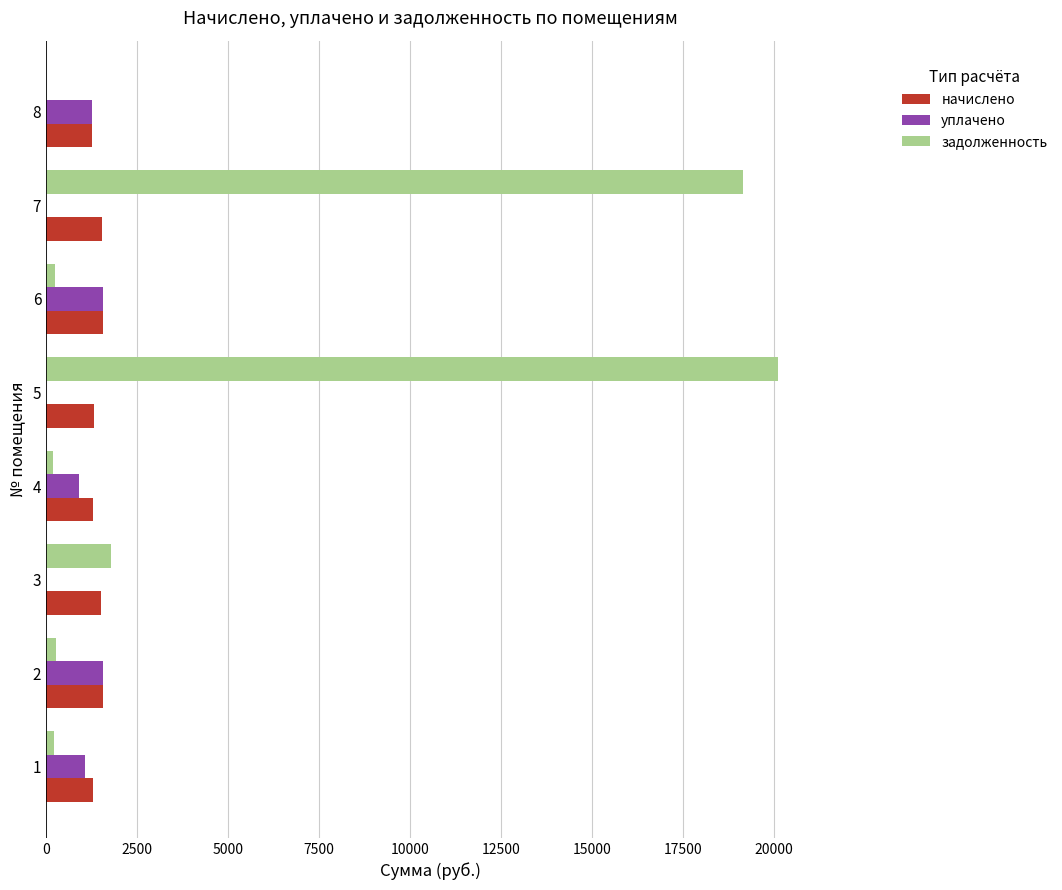

What is the sum of all задолженность values?

41983.5